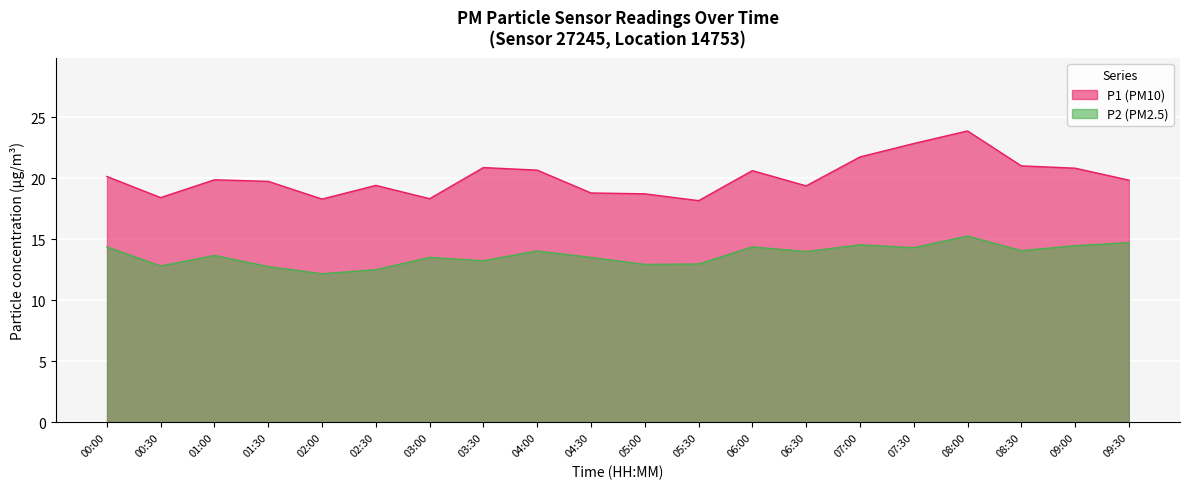

What value does the P1 series have at 01:00?

19.9